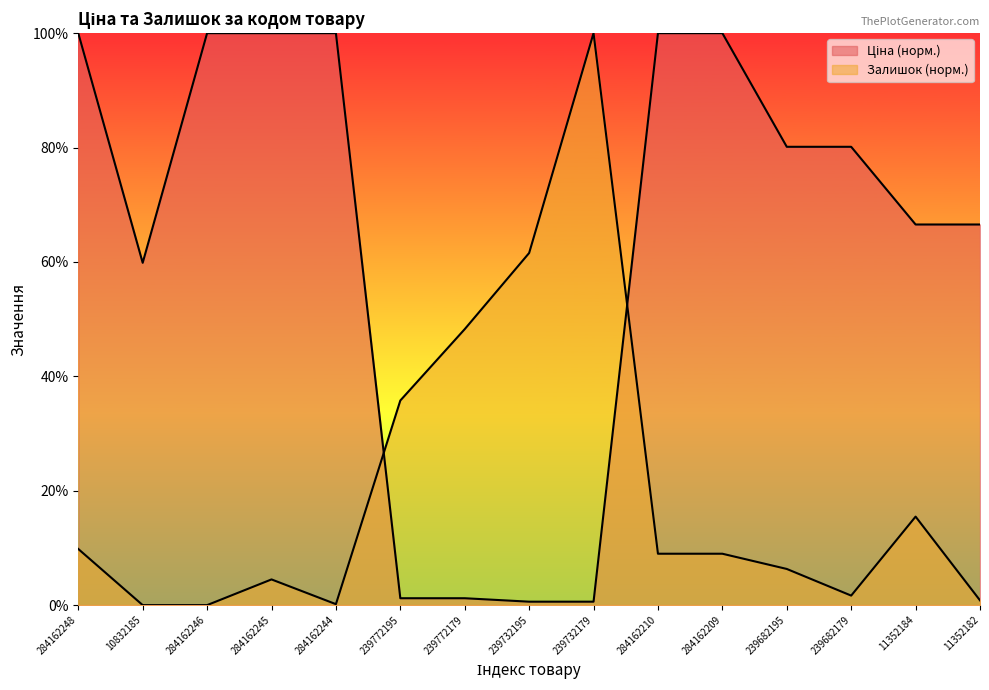

Does the chart display data point markers on the line(s)?

No